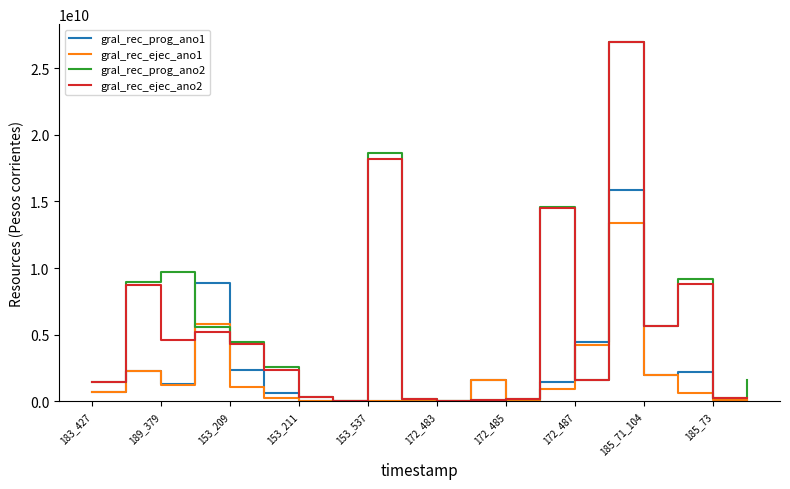

What is the label of the 18th point from the left?

17